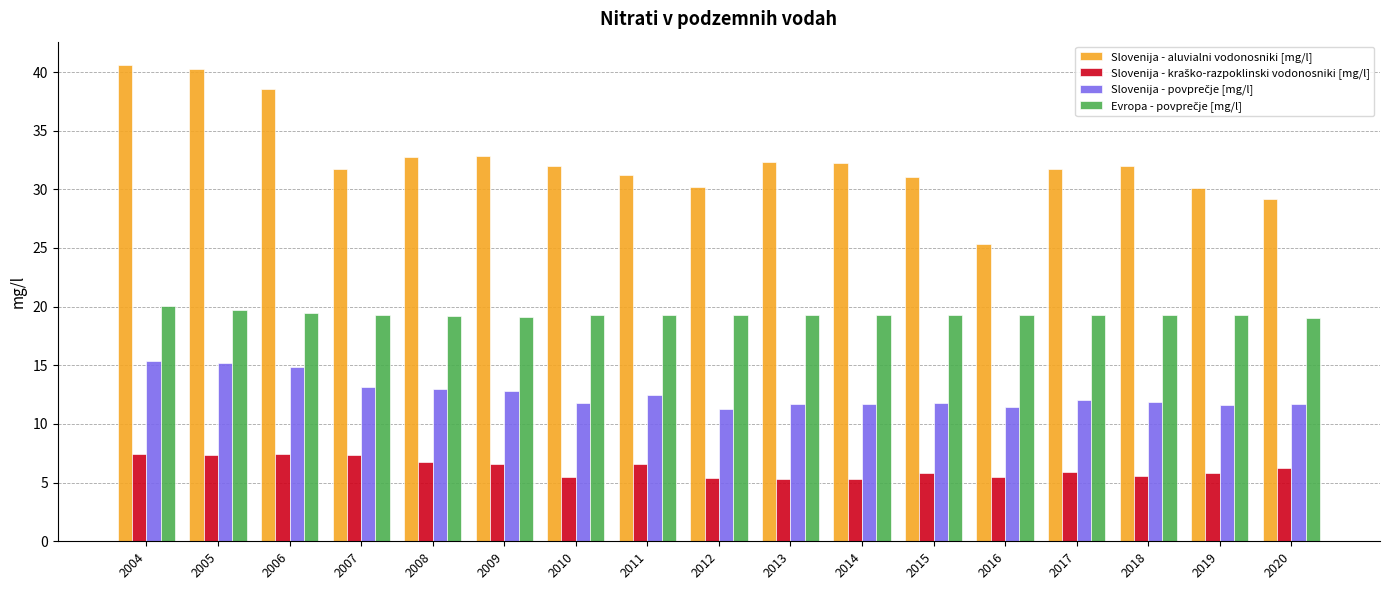

What is the total value across all series at 2008?

71.7